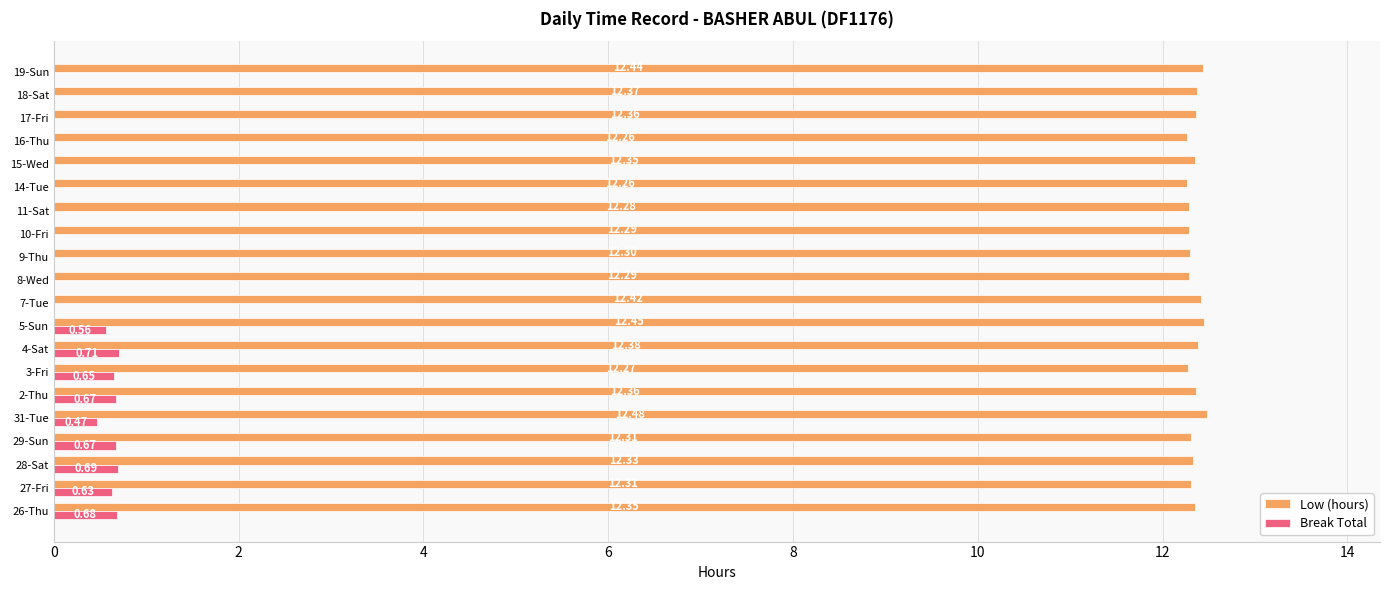

What is the total value across all series at 17-Fri?

12.4